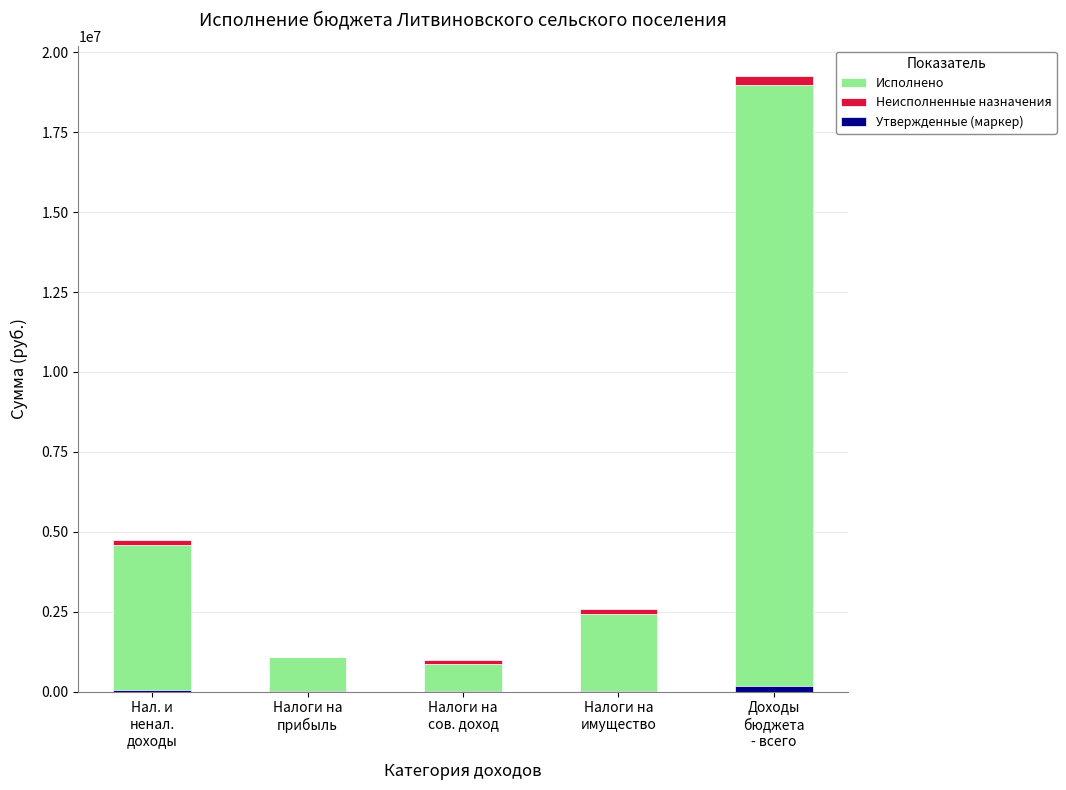

What is the difference between the highest and lowest values at Налоги на
сов. доход?

861106.2